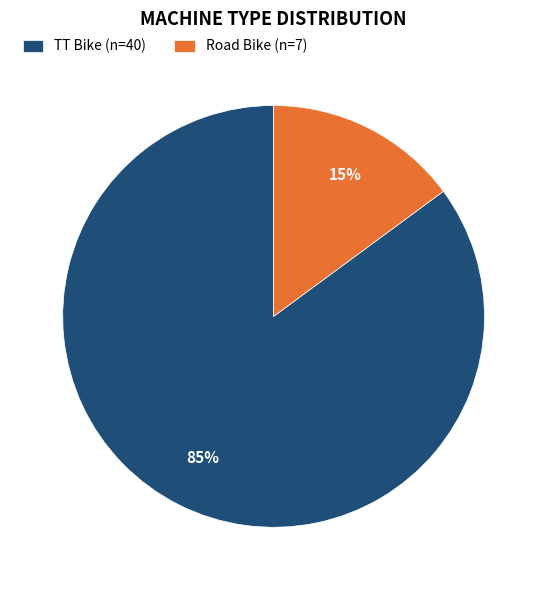

Which slice is the largest?

TT Bike